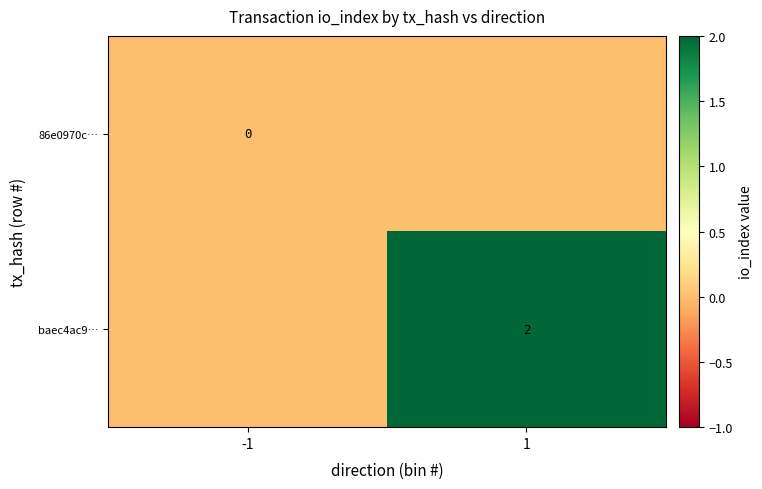

Is it true that baec4ac9… equals 2 at 1?

True